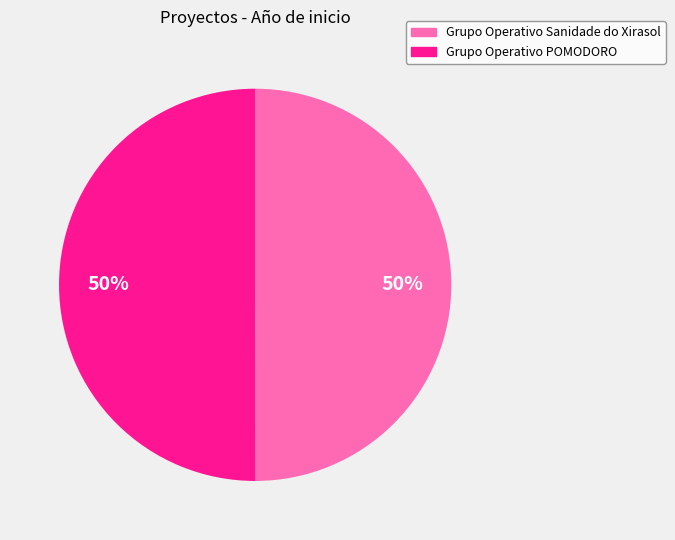

To the nearest percent, what is the combined percentage of Grupo Operativo Sanidade do Xirasol and Grupo Operativo POMODORO?

100%